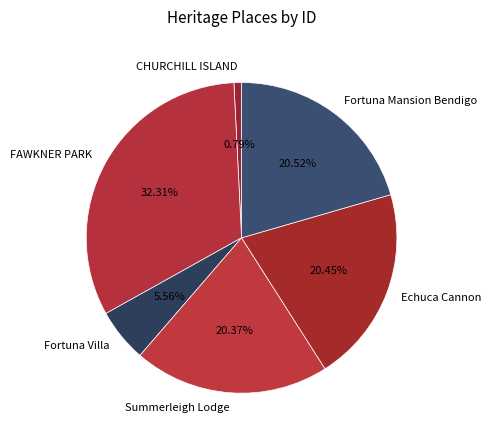

What percentage is the FAWKNER PARK slice, to the nearest percent?

32%